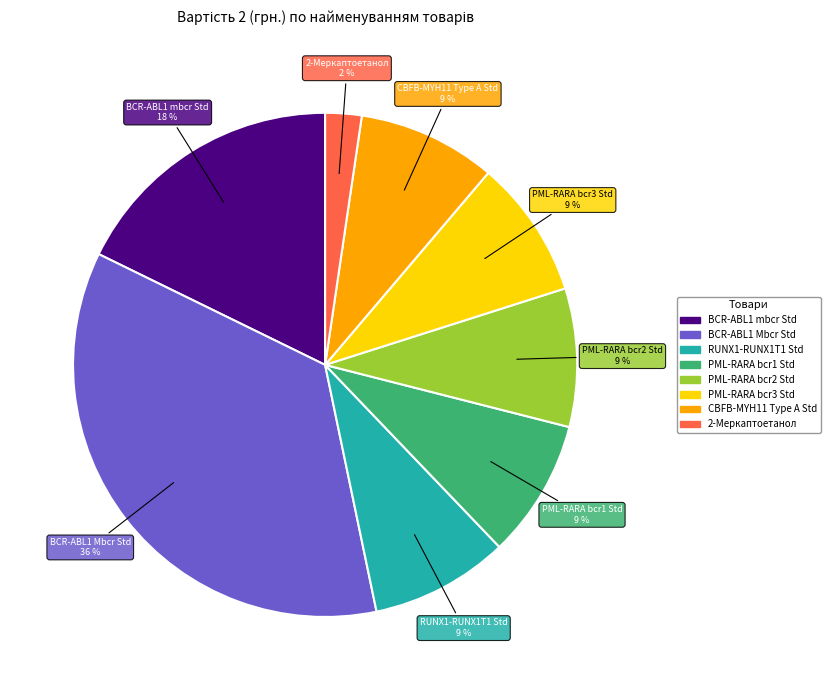

Does BCR-ABL1 mbcr Std account for over 50% of the chart?

No